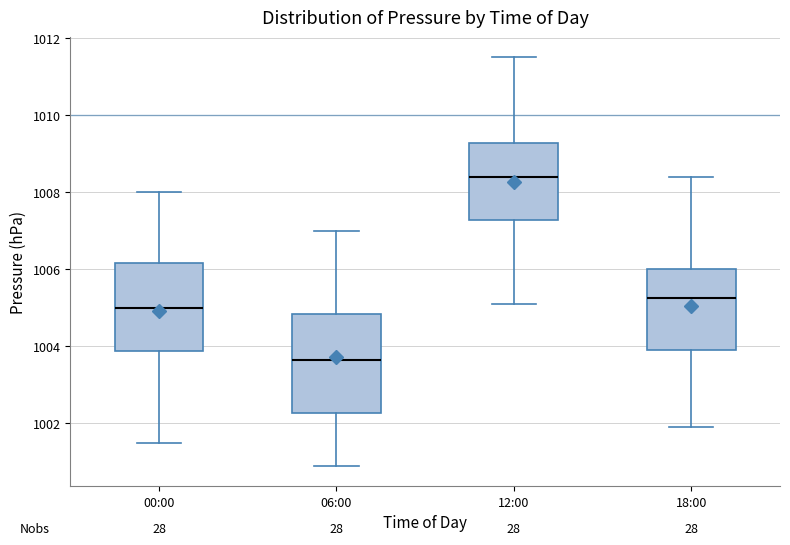

Which box is the tallest, from its lower edge to its upper edge?

06:00